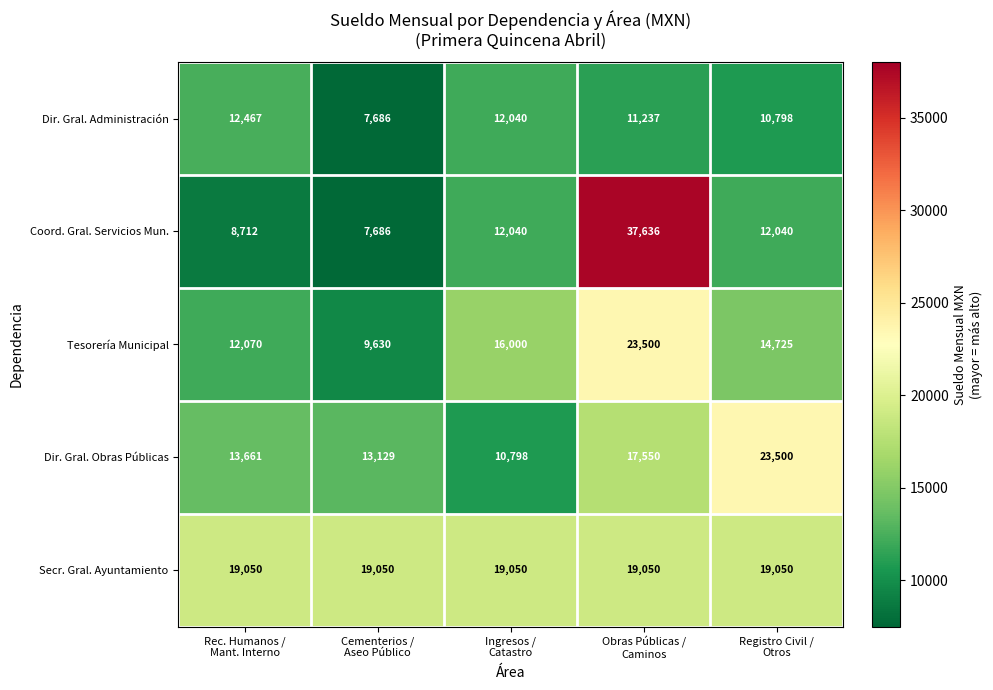

At which category does the chart reach its peak across all series?

Obras Públicas /
Caminos